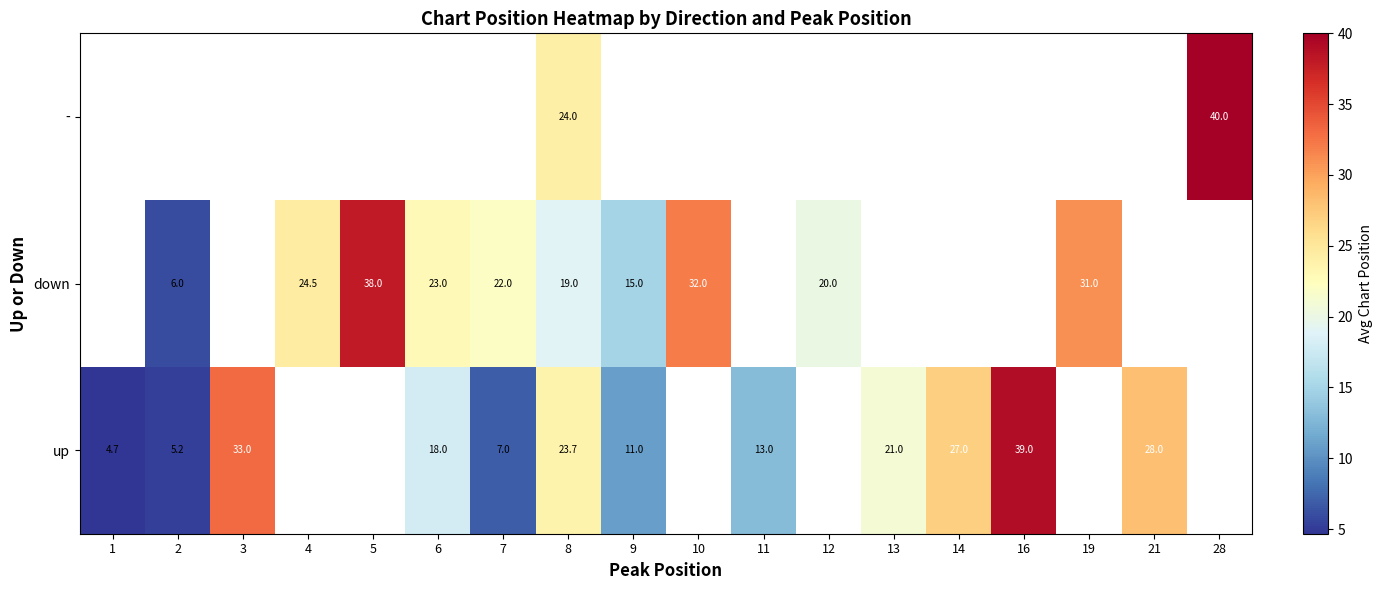

How many values in up are above zero?

12